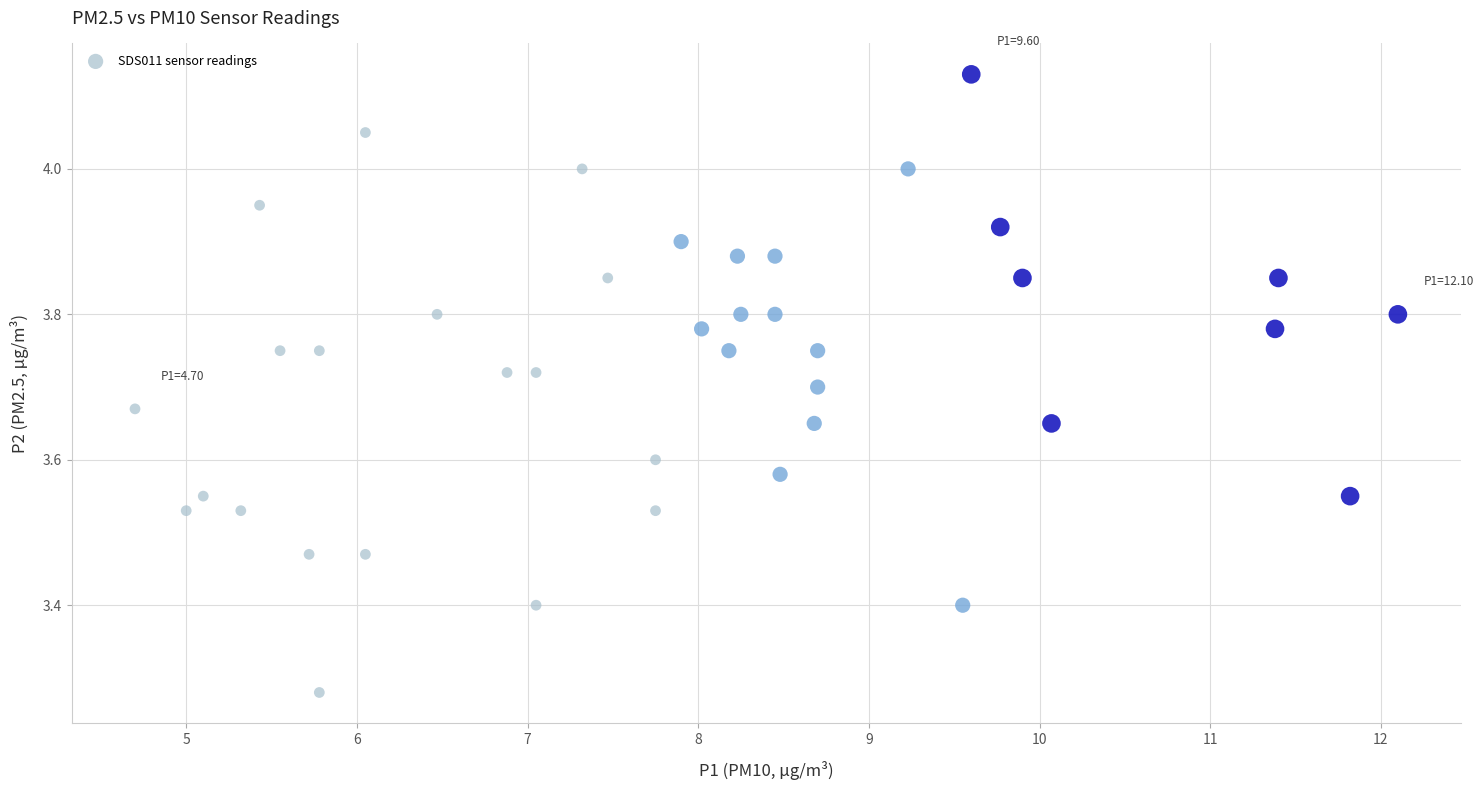

What is the range of X values (max minus min)?

7.4